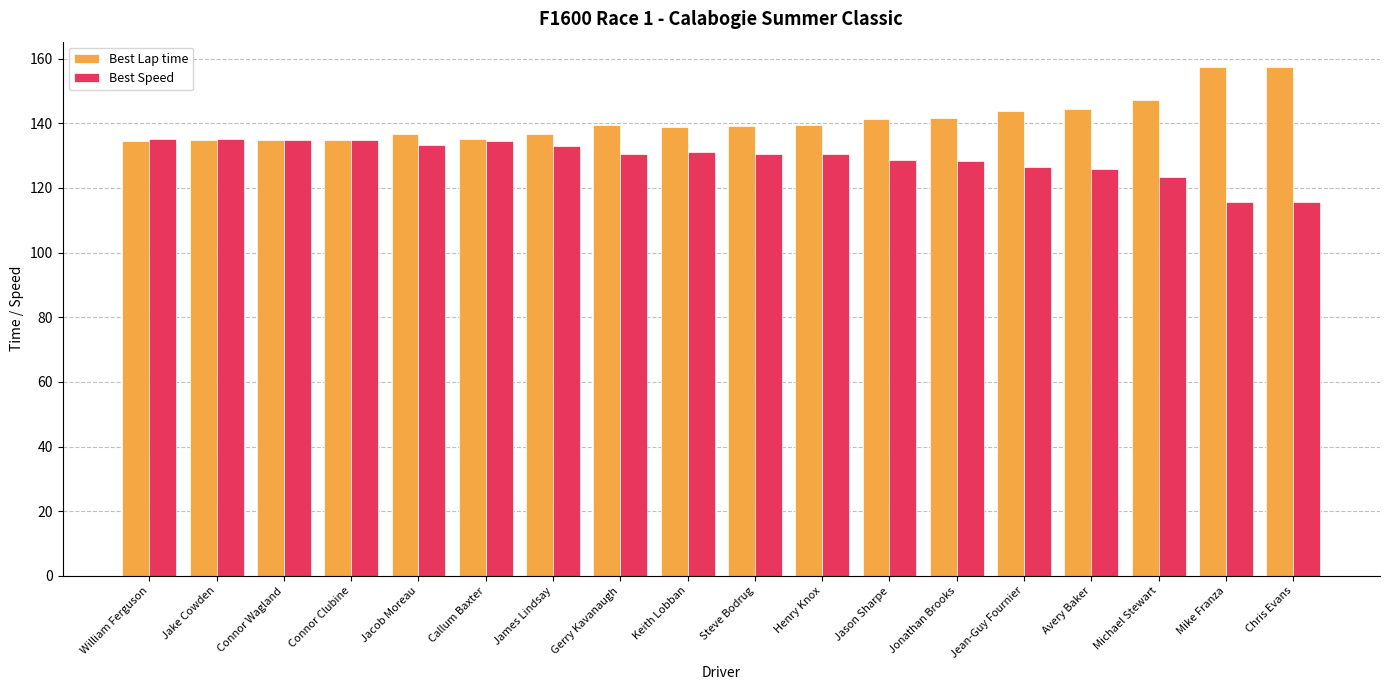

What is the lowest value of the Best Lap time series?

134.6